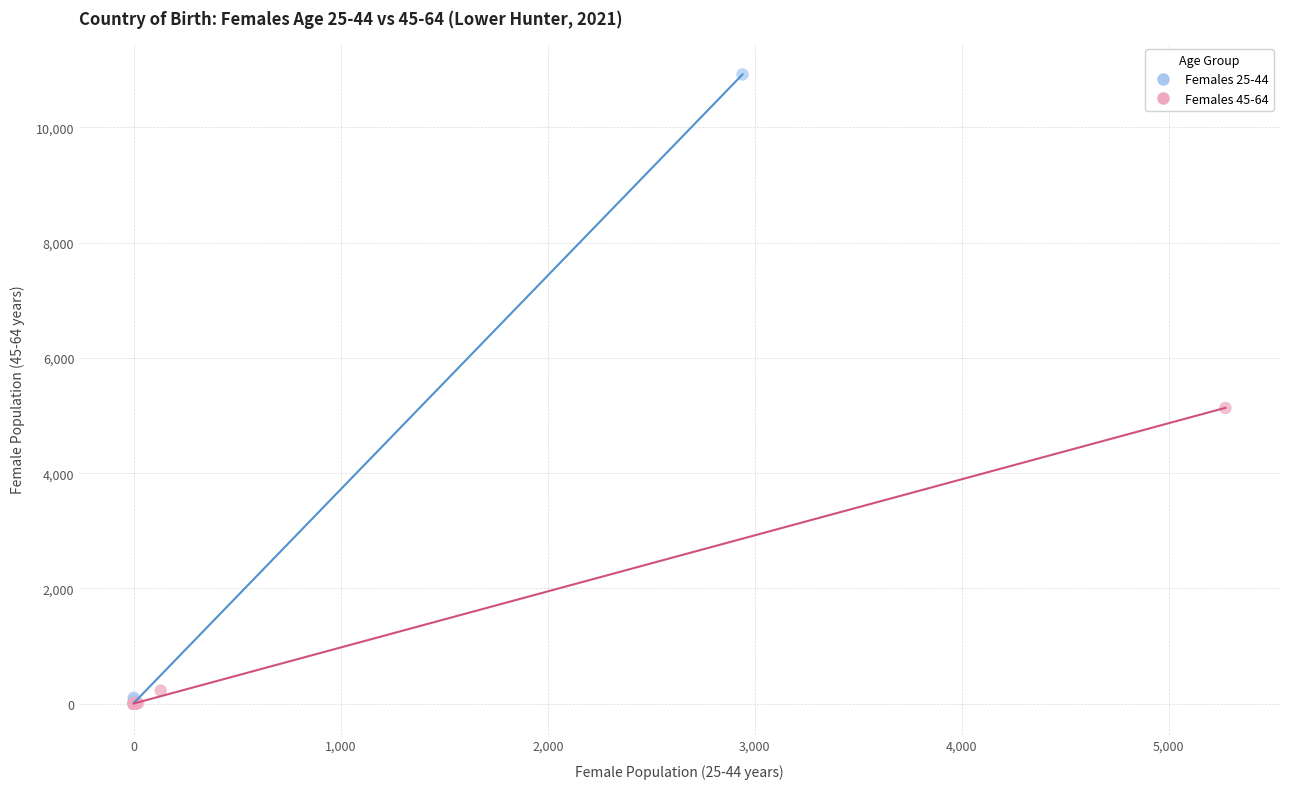

Which series reaches the maximum Y coordinate?

Females 25-44